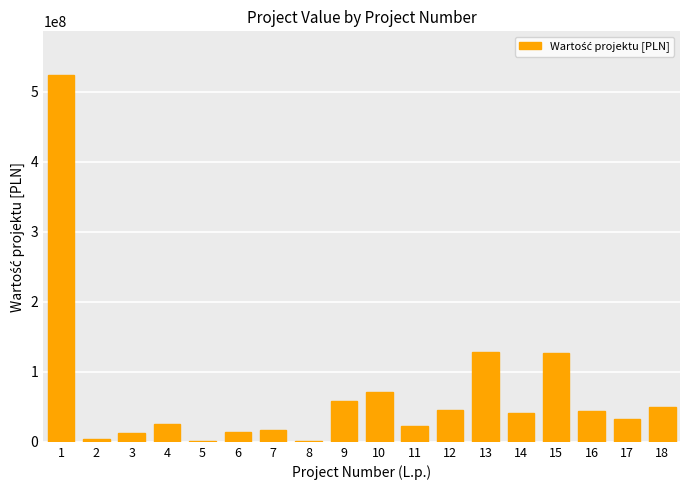

Where is the data nearest to the value 262353359?

13